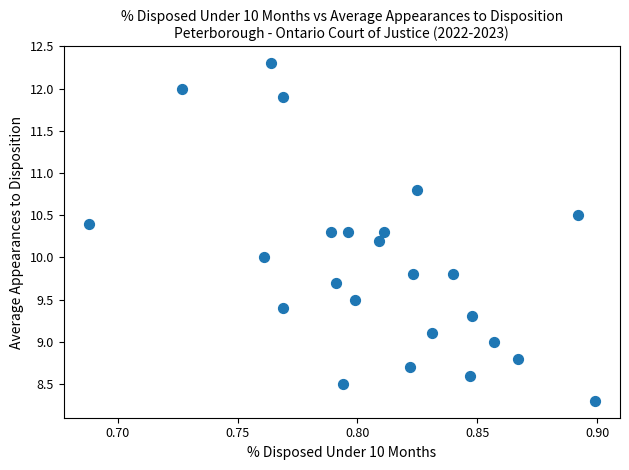

What is the range of Y values (max minus min)?

4.0